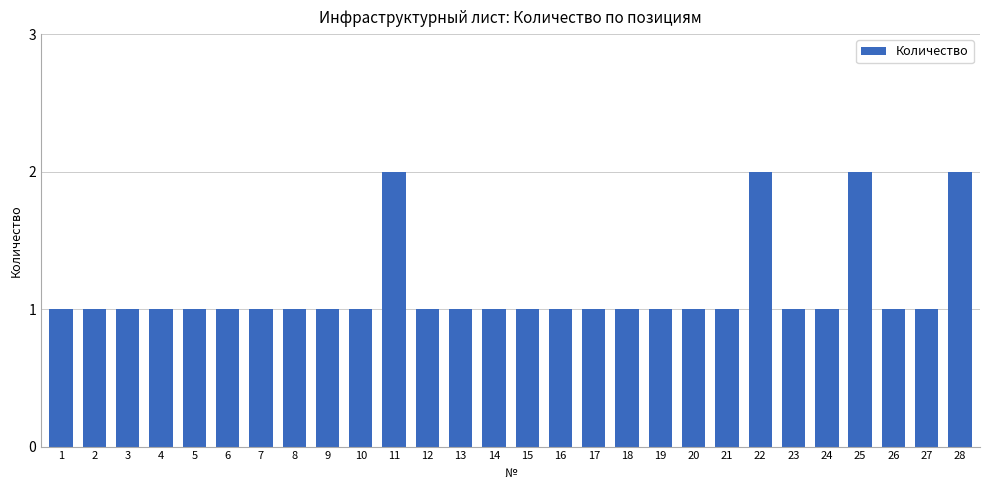

Approximately how many times larger is the value at 9 compared to 10?

1.0